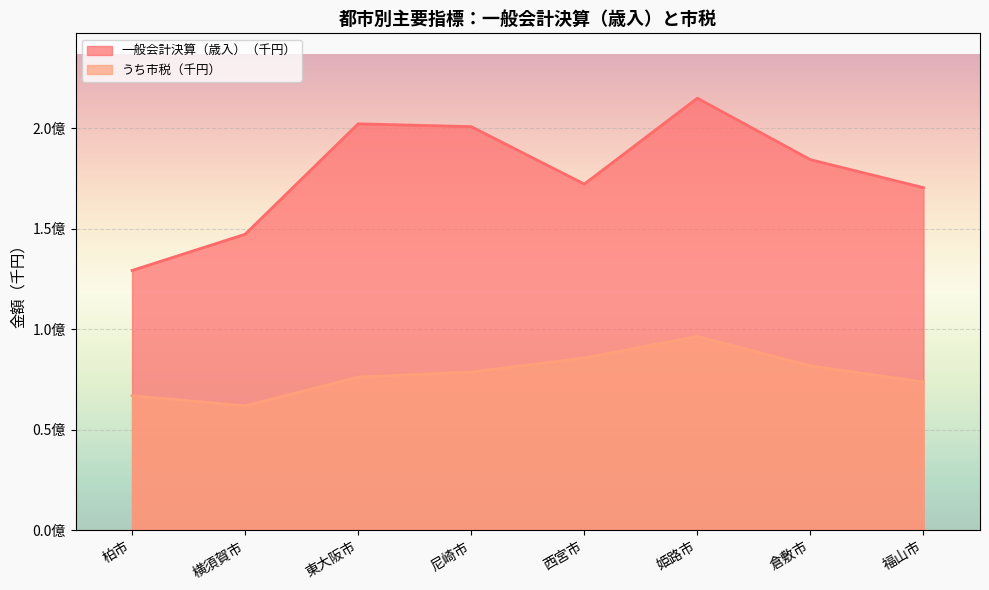

What are all the series names shown in the legend?

一般会計決算（歳入）（千円）, うち市税（千円）